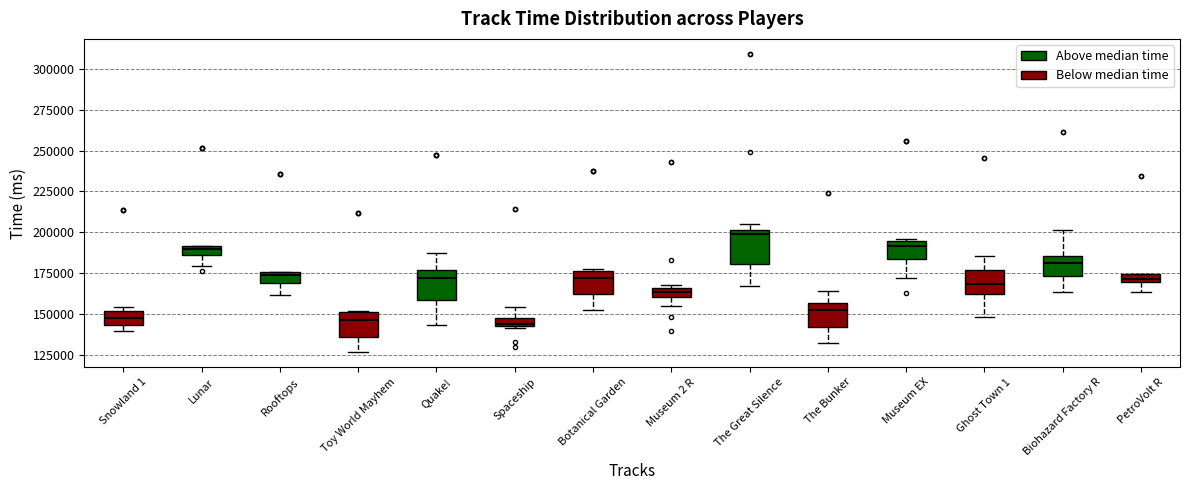

Where is the upper edge of the box for PetroVolt R on the y-axis? The values are not printed on the chart, so give them approximately, as read against the axis.

175000